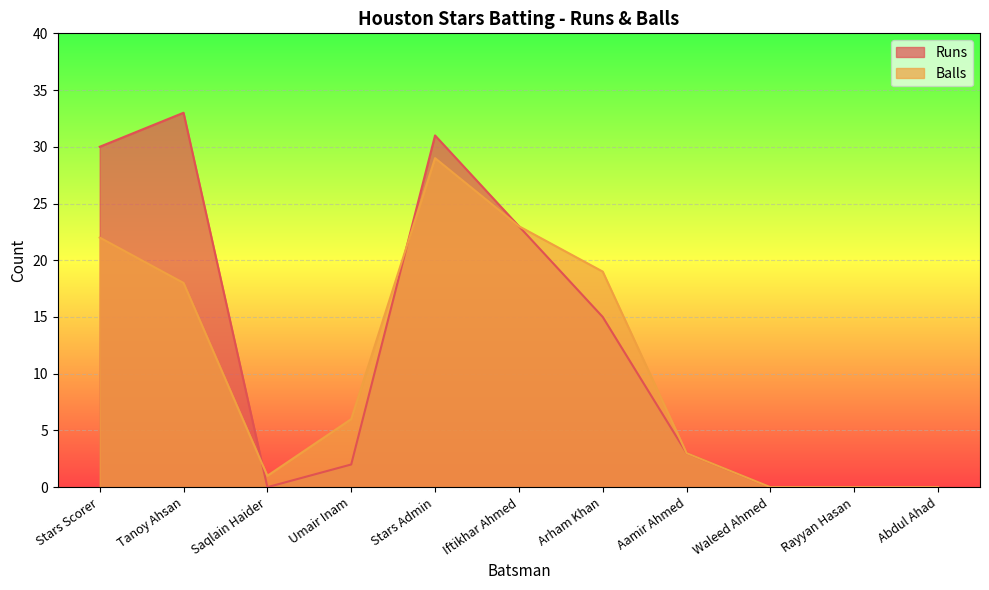

How many lines are shown in the chart?

2